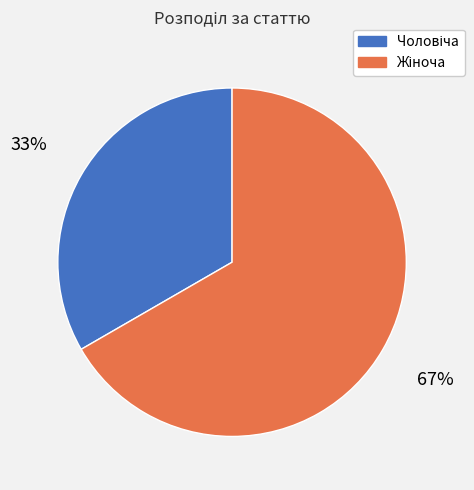

To the nearest percent, what is the average slice percentage?

50%